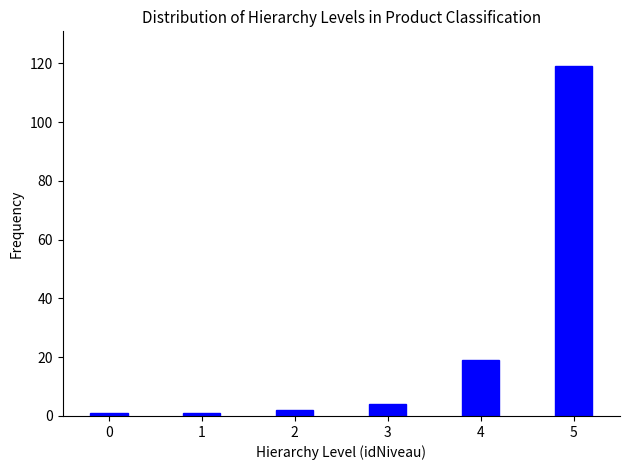

Reading left to right, list all the values displayed in this chart.

1	1	2	4	19	119